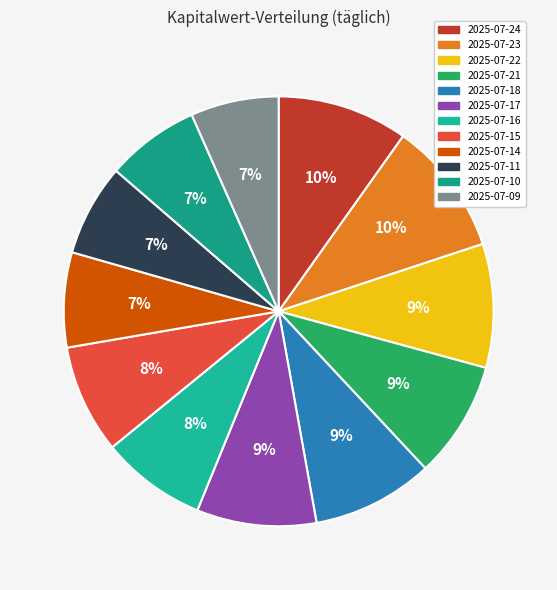

Count the number of slices in the pie.

12